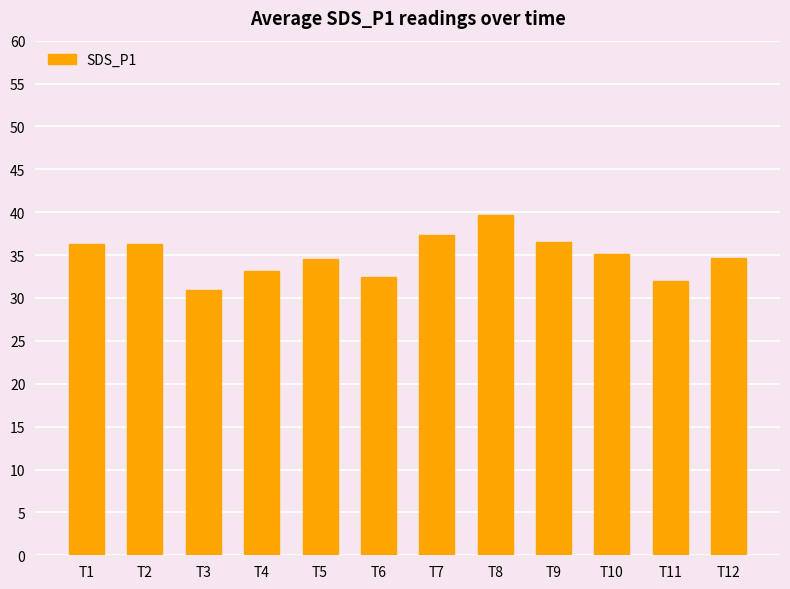

True or false: the data shows 44.2 at T6.

False